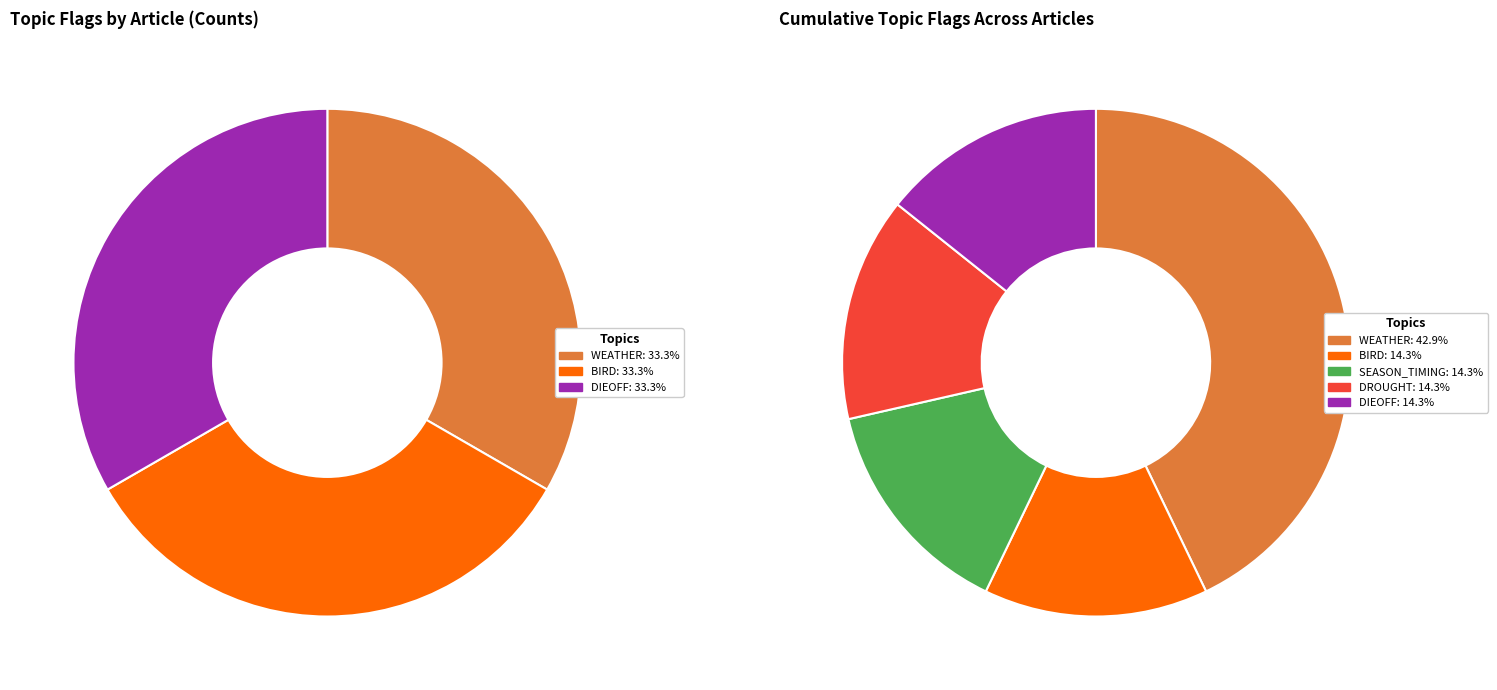

What is the spread (max minus min) of values at DROUGHT?

1